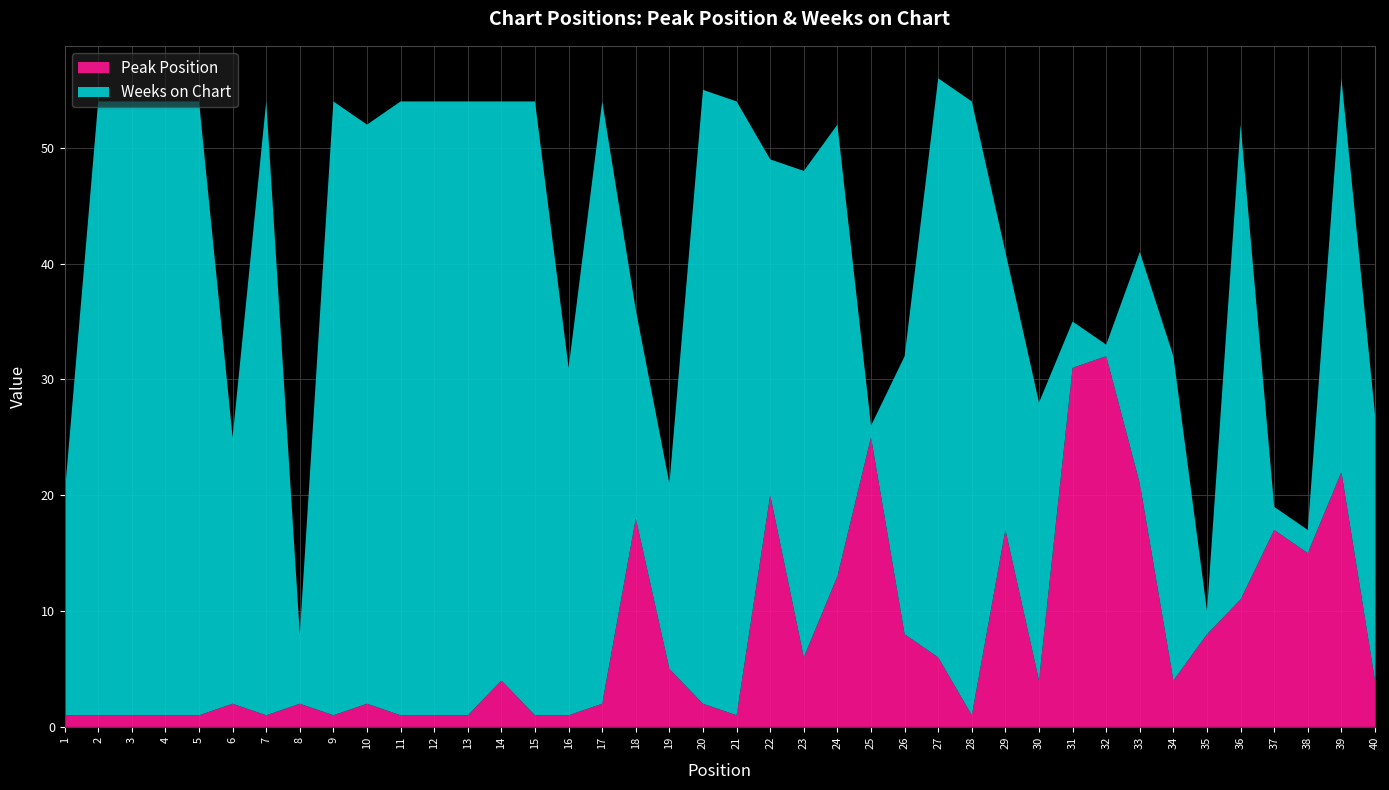

Reading right to left, what are all the values shown in this chart?

Peak Position: 4	22	15	17	11	8	4	21	32	31	4	17	1	6	8	25	13	6	20	1	2	5	18	2	1	1	4	1	1	1	2	1	2	1	2	1	1	1	1	1
Weeks on Chart: 23	34	2	2	41	2	28	20	1	4	24	24	53	50	24	1	39	42	29	53	53	16	18	52	30	53	50	53	53	53	50	53	6	53	23	53	53	53	53	19